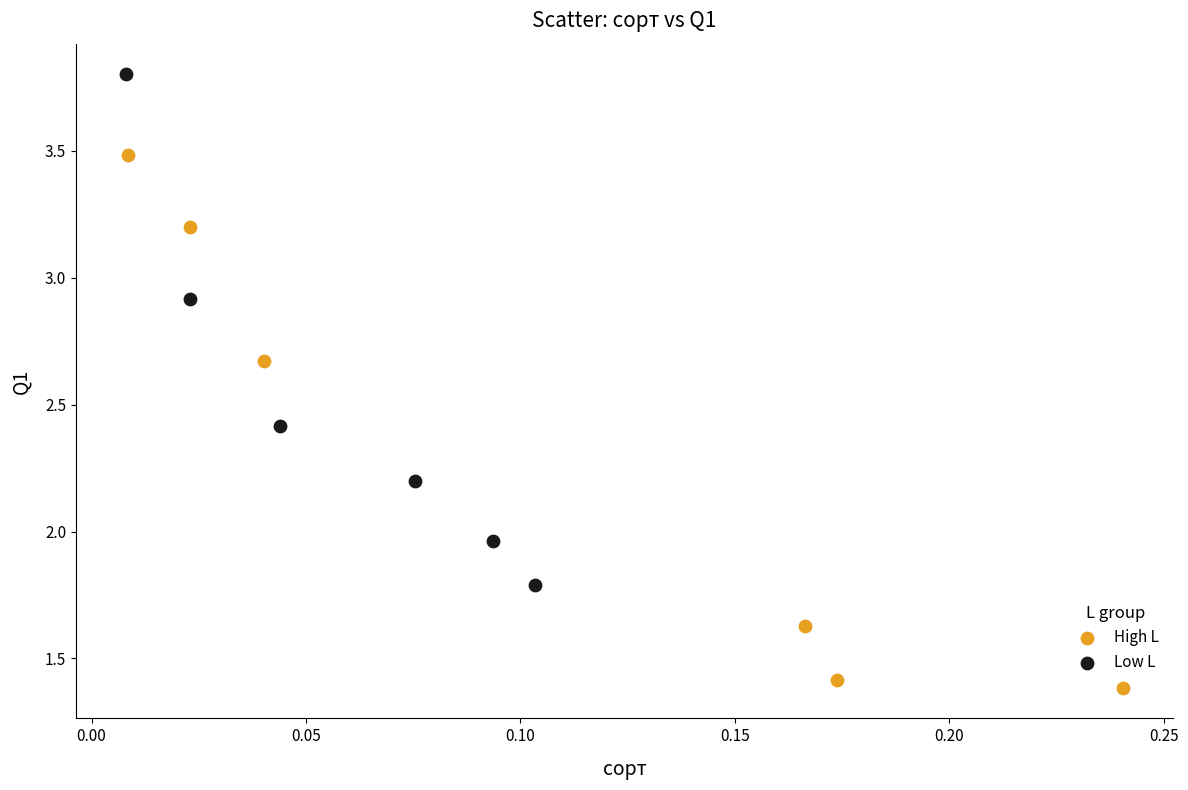

Which series has the largest Y range (max minus min)?

High L